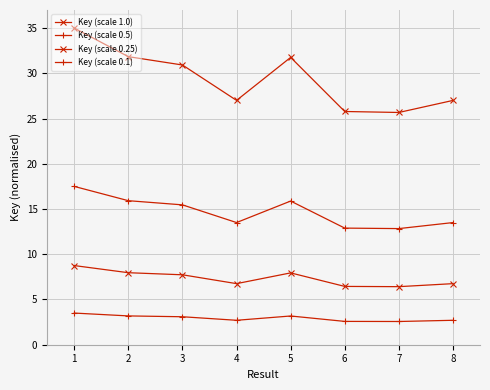

How many lines are shown in the chart?

4